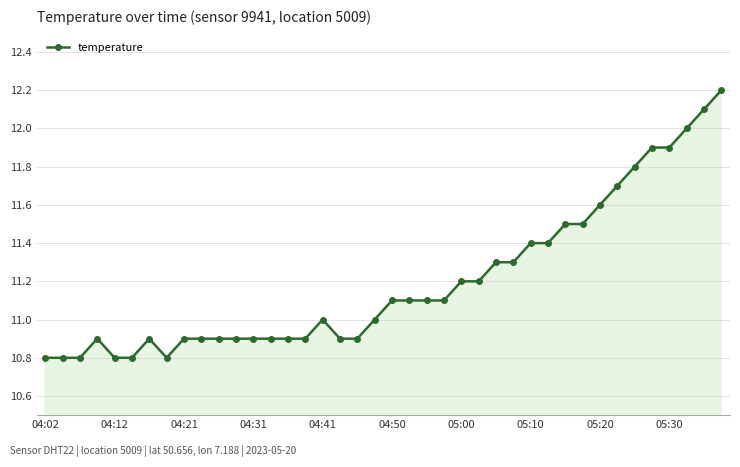

True or false: the data has more than 1 interior local peaks.

True